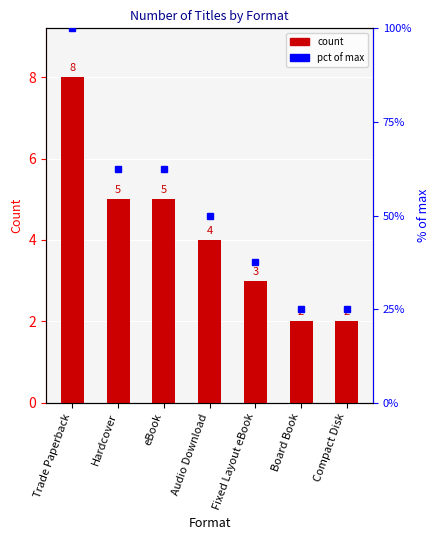

How many values are between 2 and 5?

6